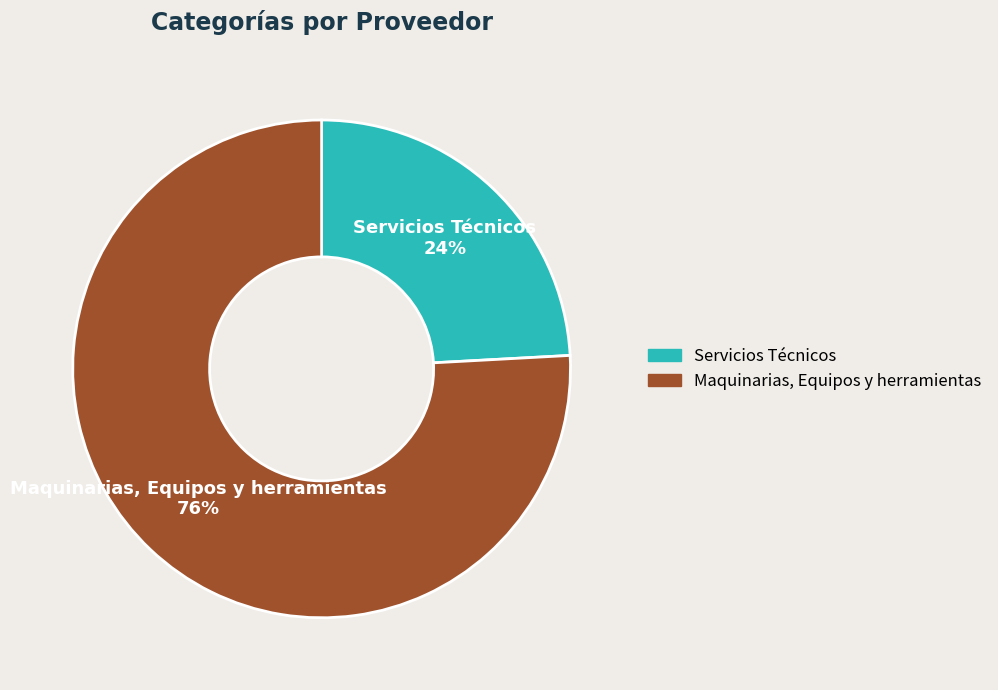

The Servicios Técnicos slice represents 24% of the pie. True or false?

True